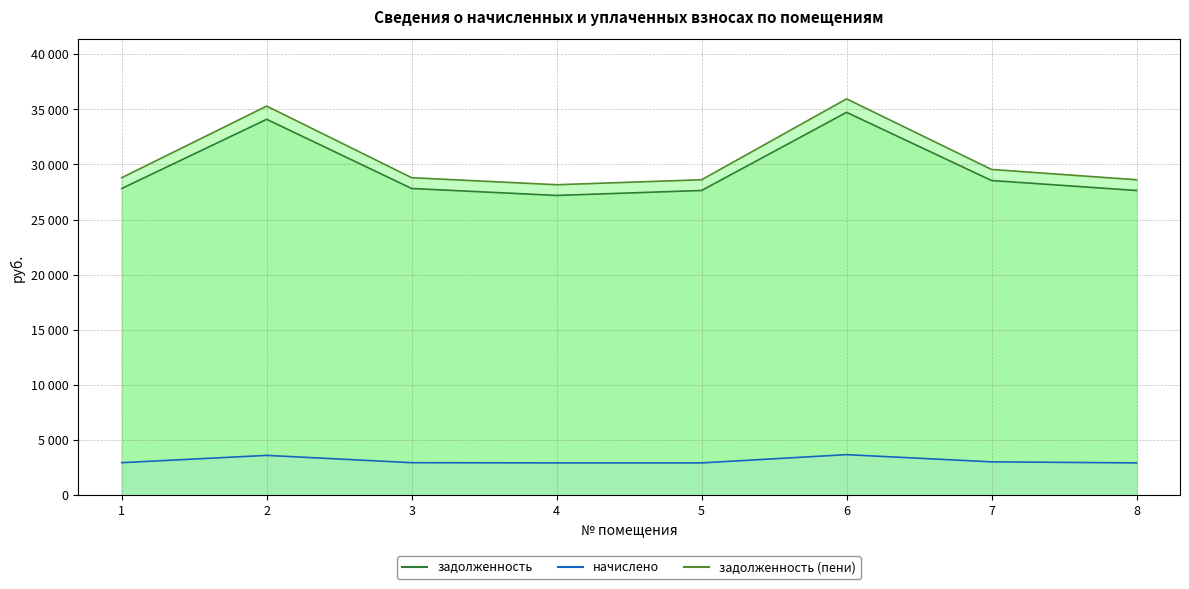

Reading left to right, extract all data points from this chart.

задолженность: 1=27813.8	2=34089.9	3=27813.8	4=27182.6	5=27633.1	6=34722.0	7=28536.2	8=27633.1
начислено: 1=2938.3	2=3601.3	3=2938.3	4=2919.2	5=2919.2	6=3668.1	7=3014.6	8=2919.2
задолженность (пени): 1=28793.2	2=35290.3	3=28793.2	4=28155.7	5=28606.2	6=35944.8	7=29541.0	8=28606.2